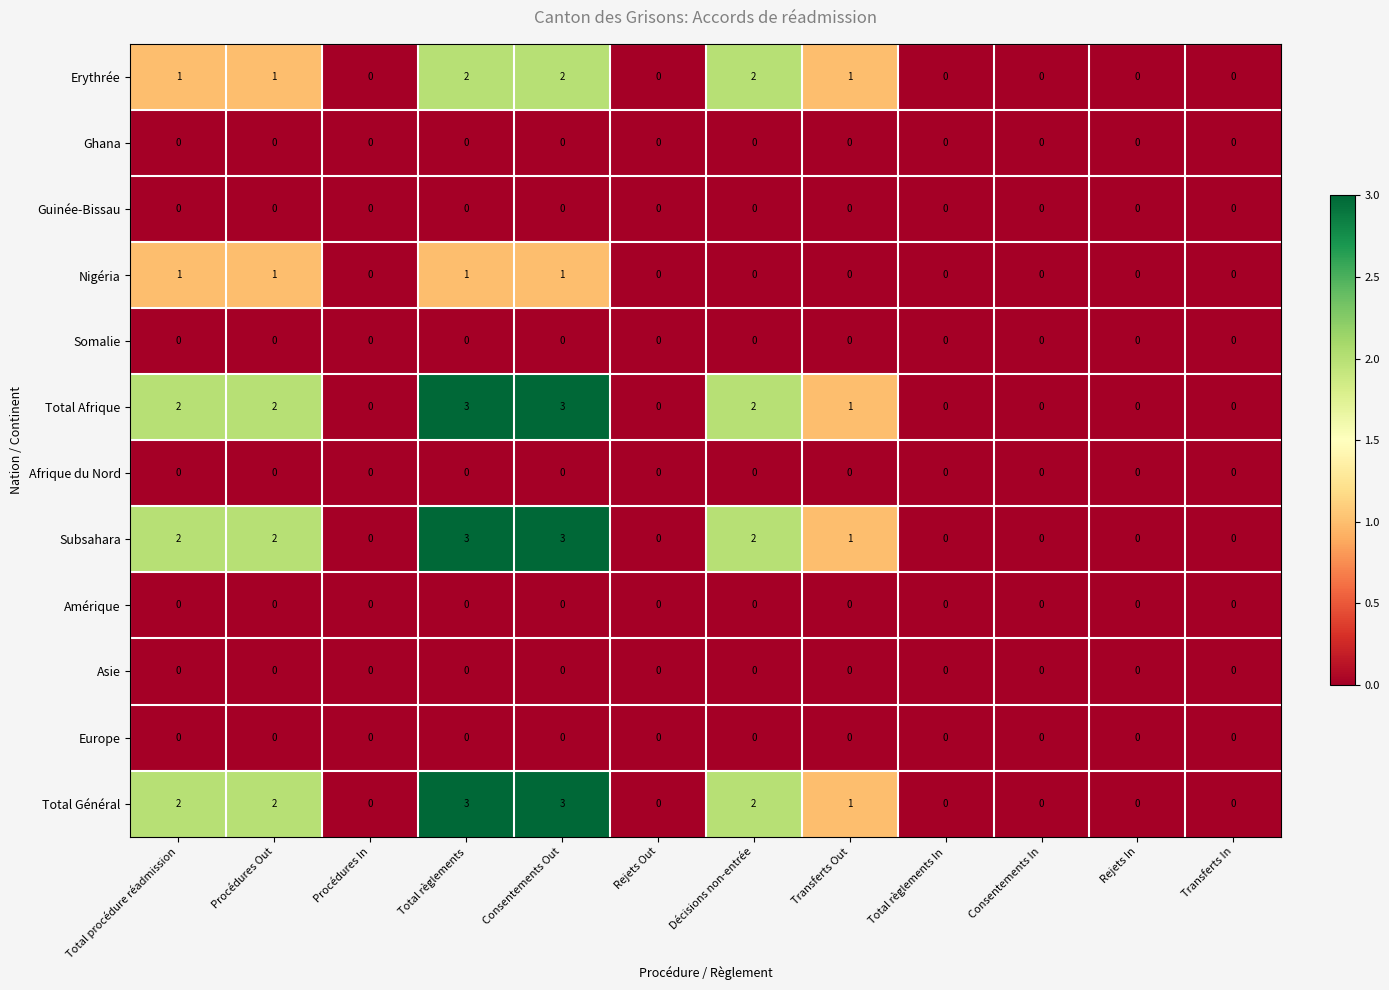

Is it true that Guinée-Bissau equals 0 at Décisions non-entrée?

True